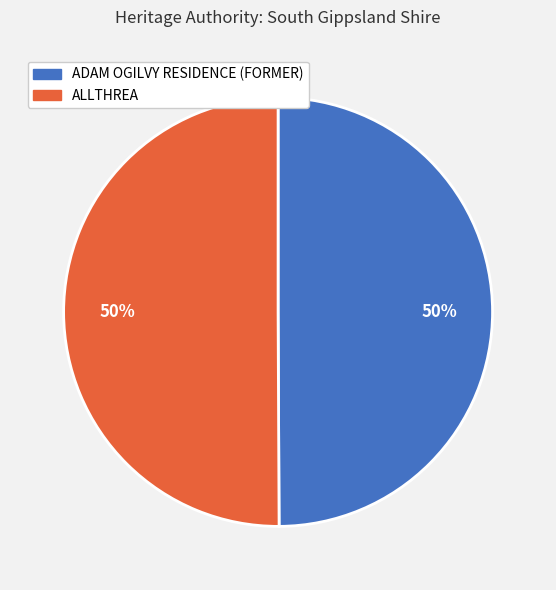

Is it true that ADAM OGILVY RESIDENCE (FORMER) is 50% of the pie?

True